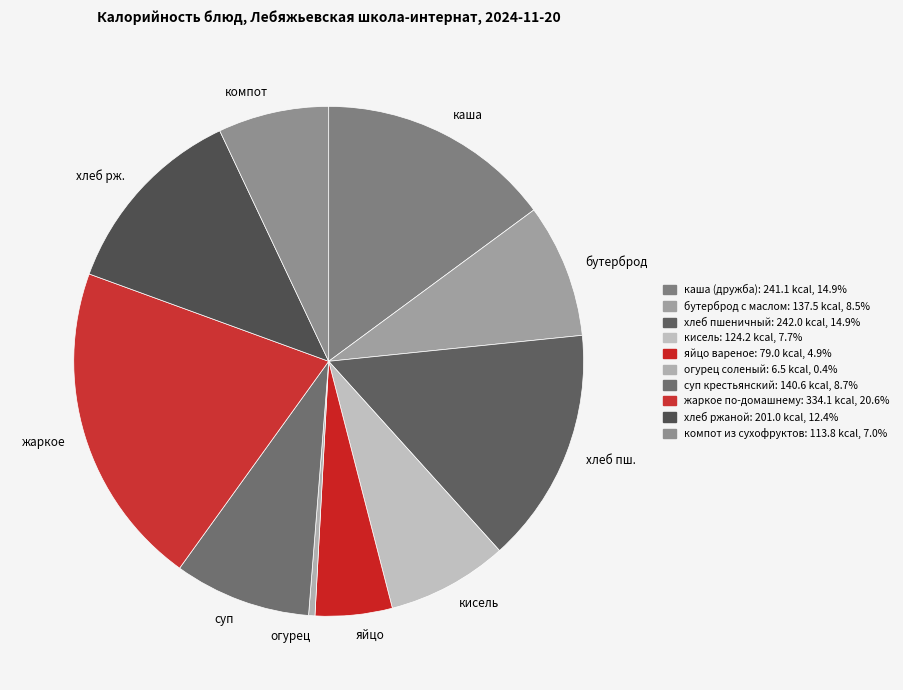

Is the sum of жаркое and кисель greater than half?

No